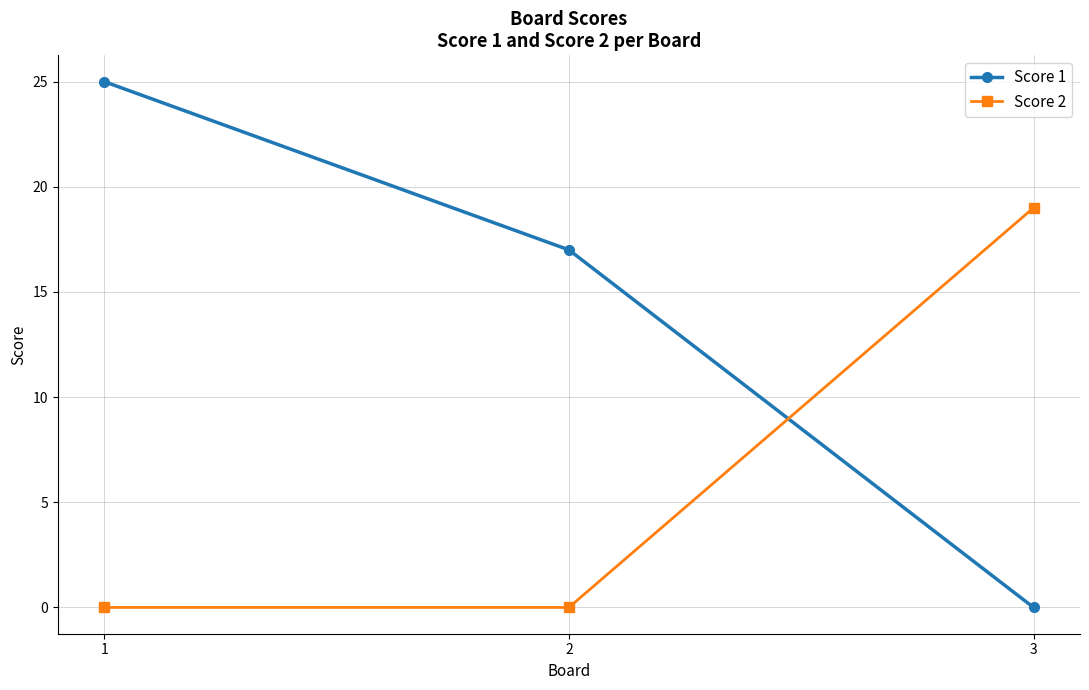

What is the difference between the Score 1 values at 2 and 1?

8